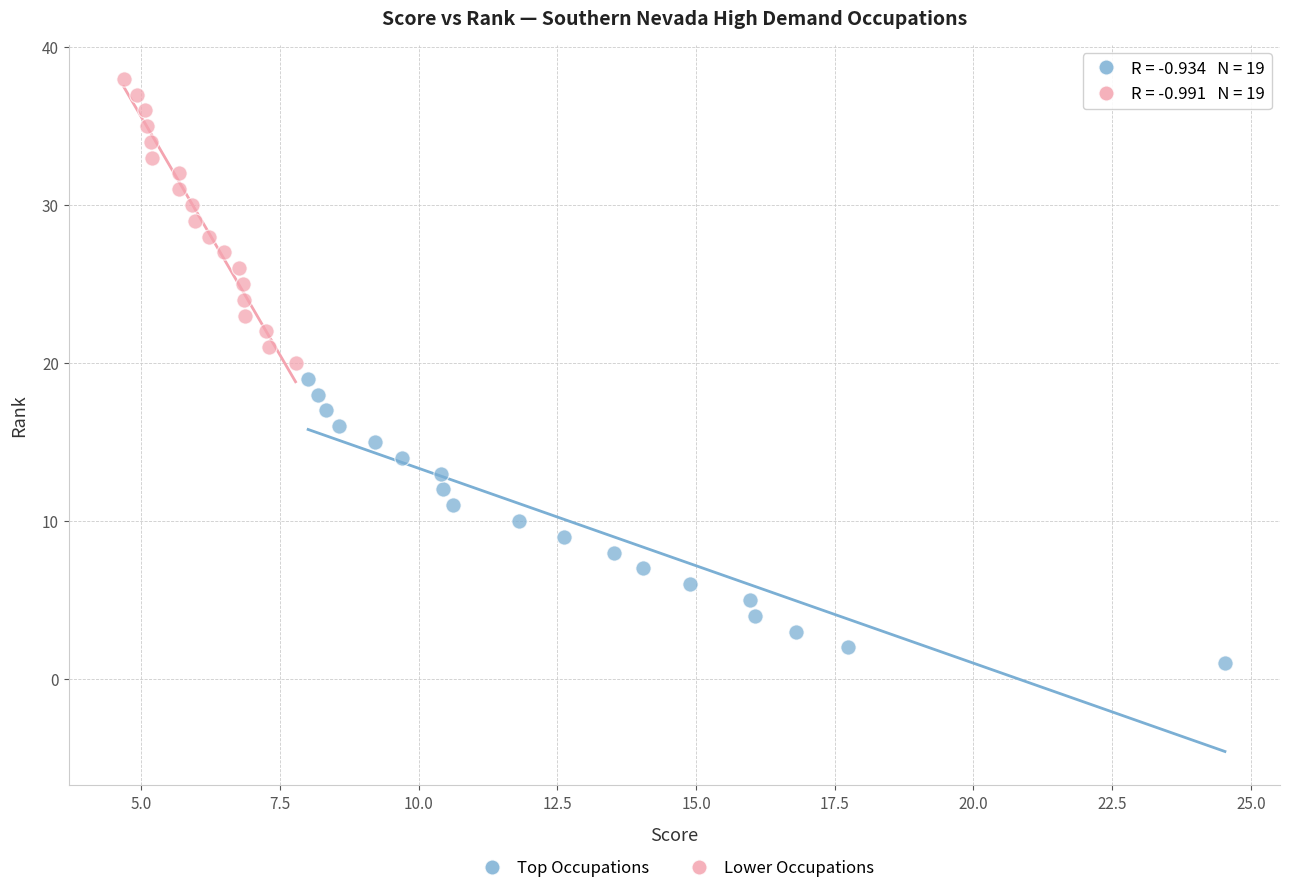

Which series reaches the maximum Y coordinate?

Lower Occupations